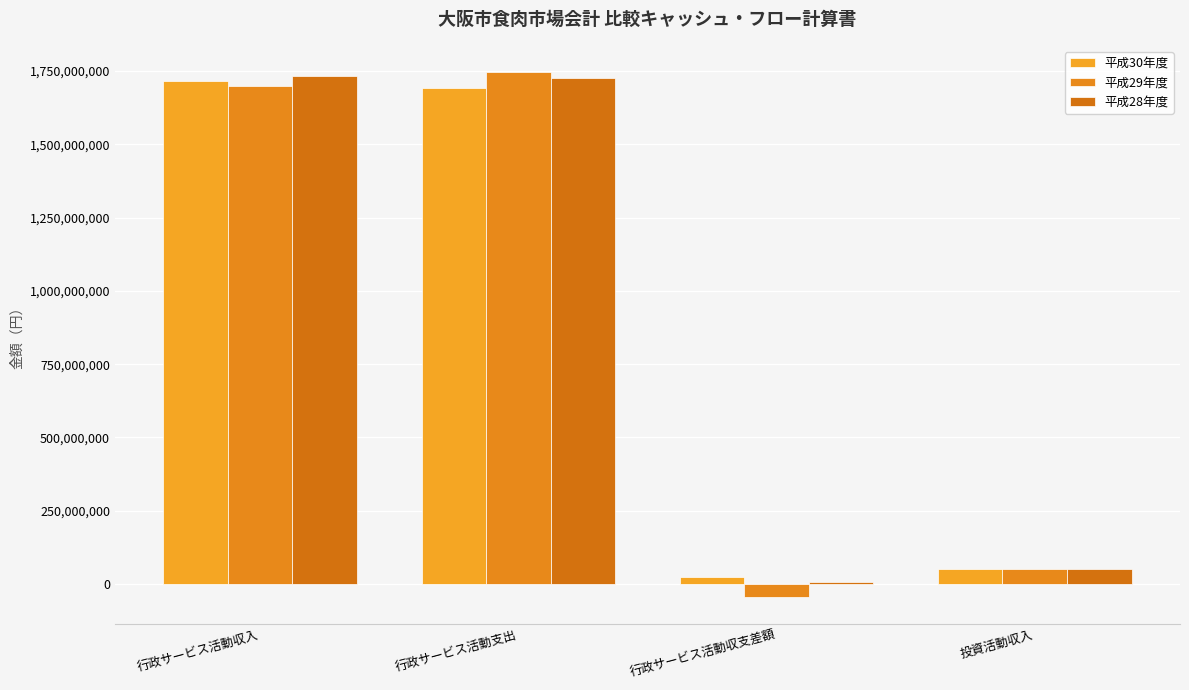

What is the lowest value of the 平成28年度 series?

7451471